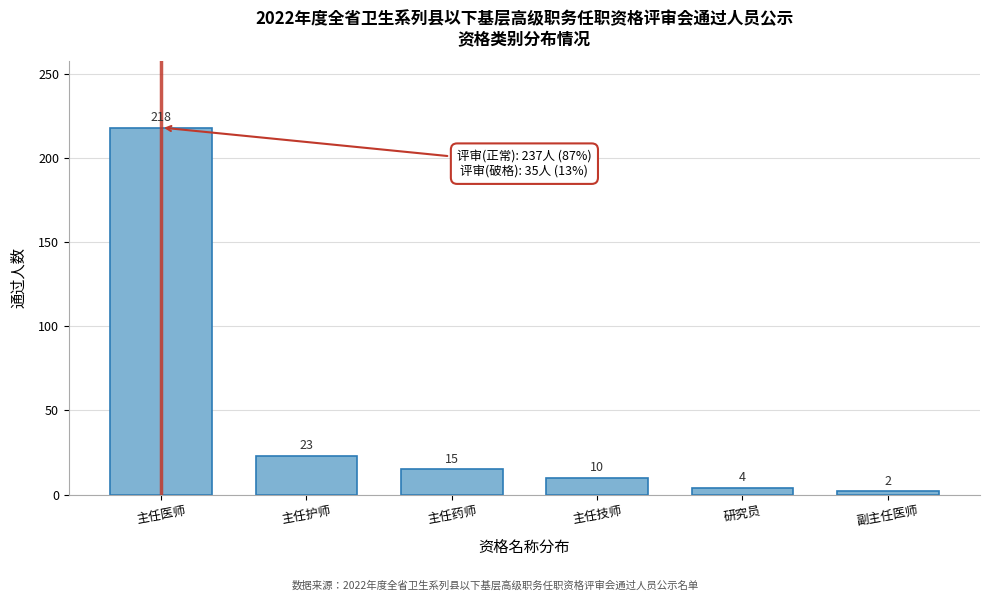

Reading right to left, extract all data points from this chart.

2	4	10	15	23	218